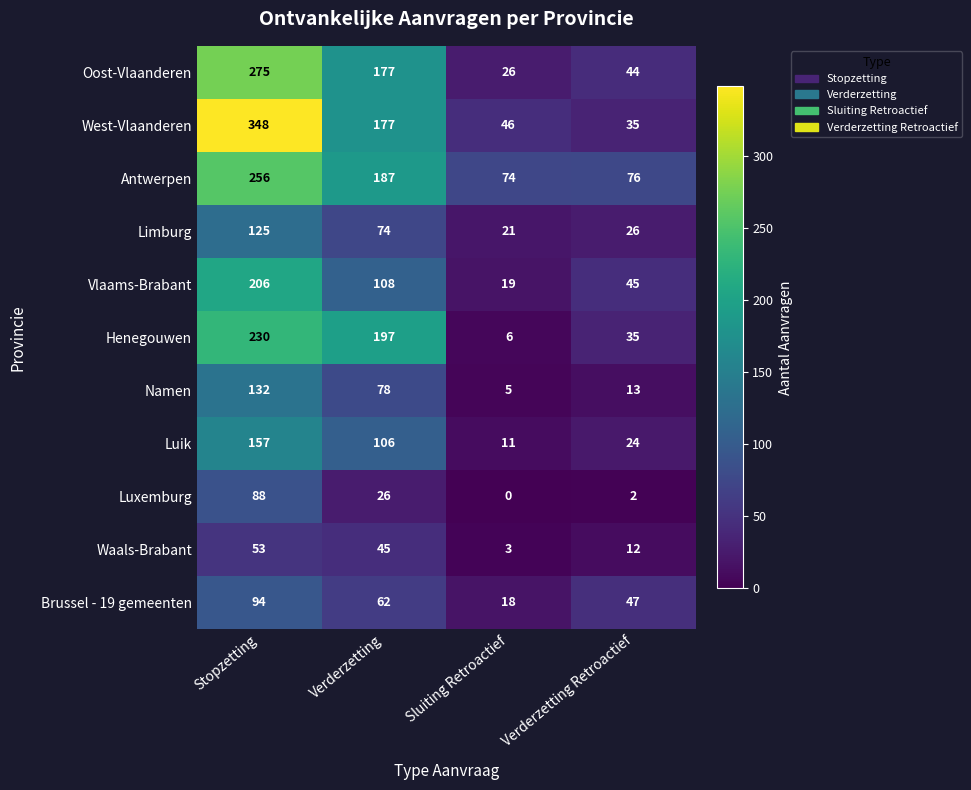

Rank the series at Stopzetting from lowest to highest value.

Waals-Brabant, Luxemburg, Brussel - 19 gemeenten, Limburg, Namen, Luik, Vlaams-Brabant, Henegouwen, Antwerpen, Oost-Vlaanderen, West-Vlaanderen